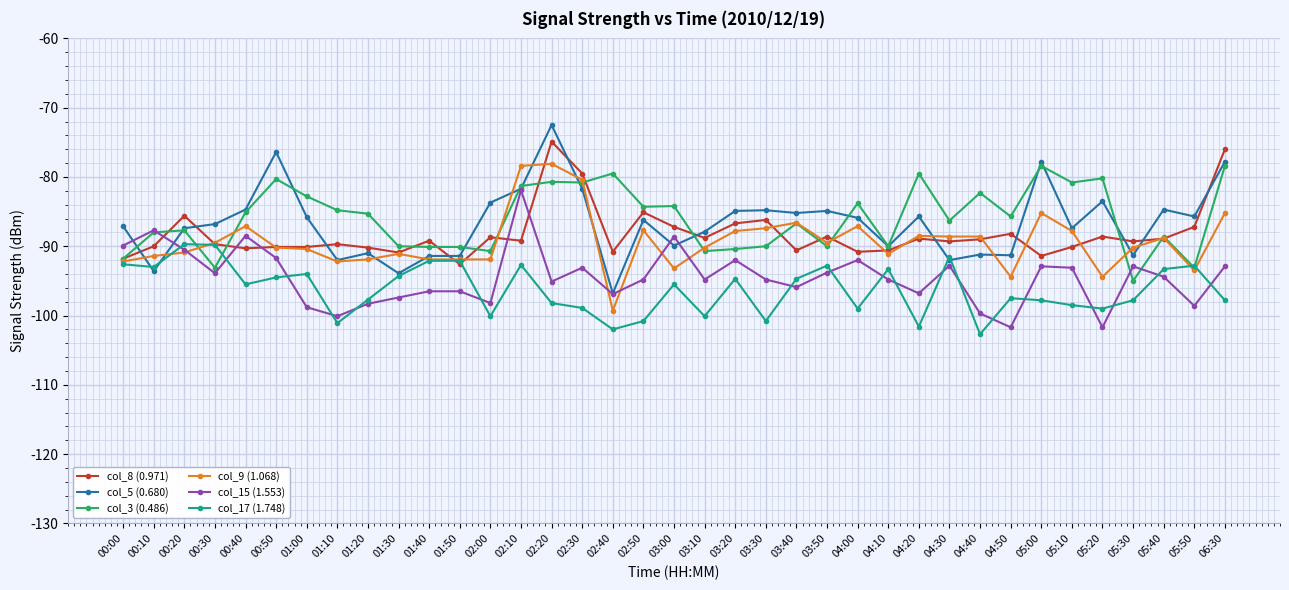

Count the number of categories in the chart.

37